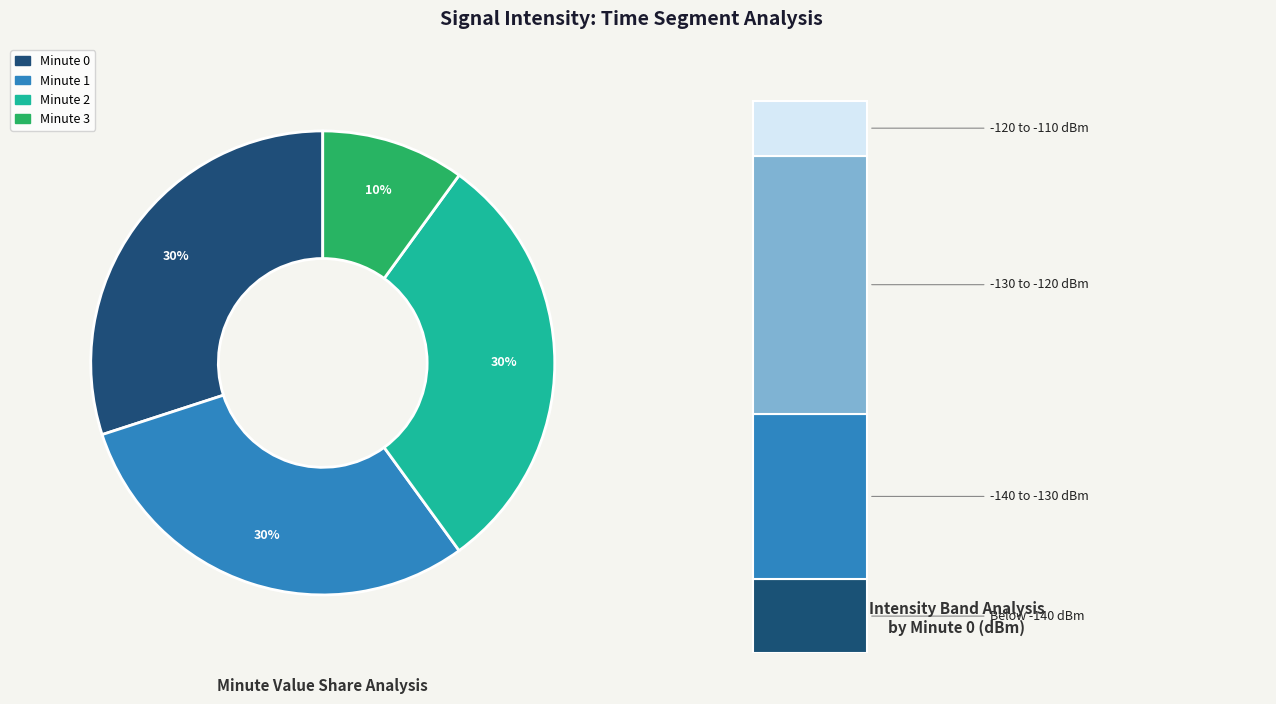

Does 0 represent more than half of the total?

No